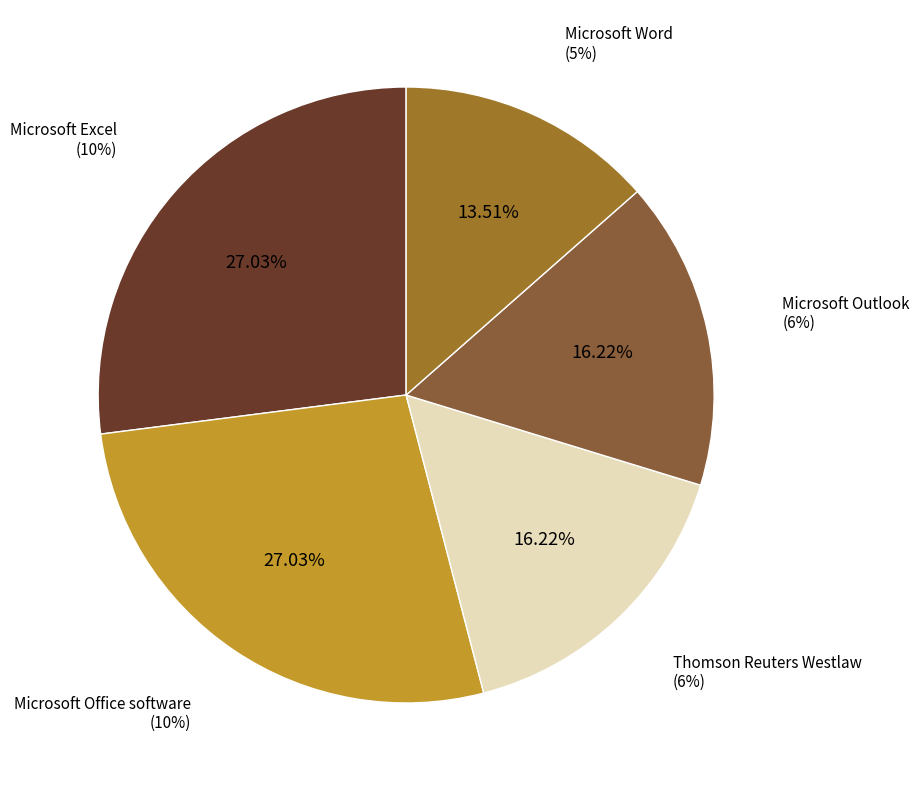

Which slice is the smallest?

Microsoft Word